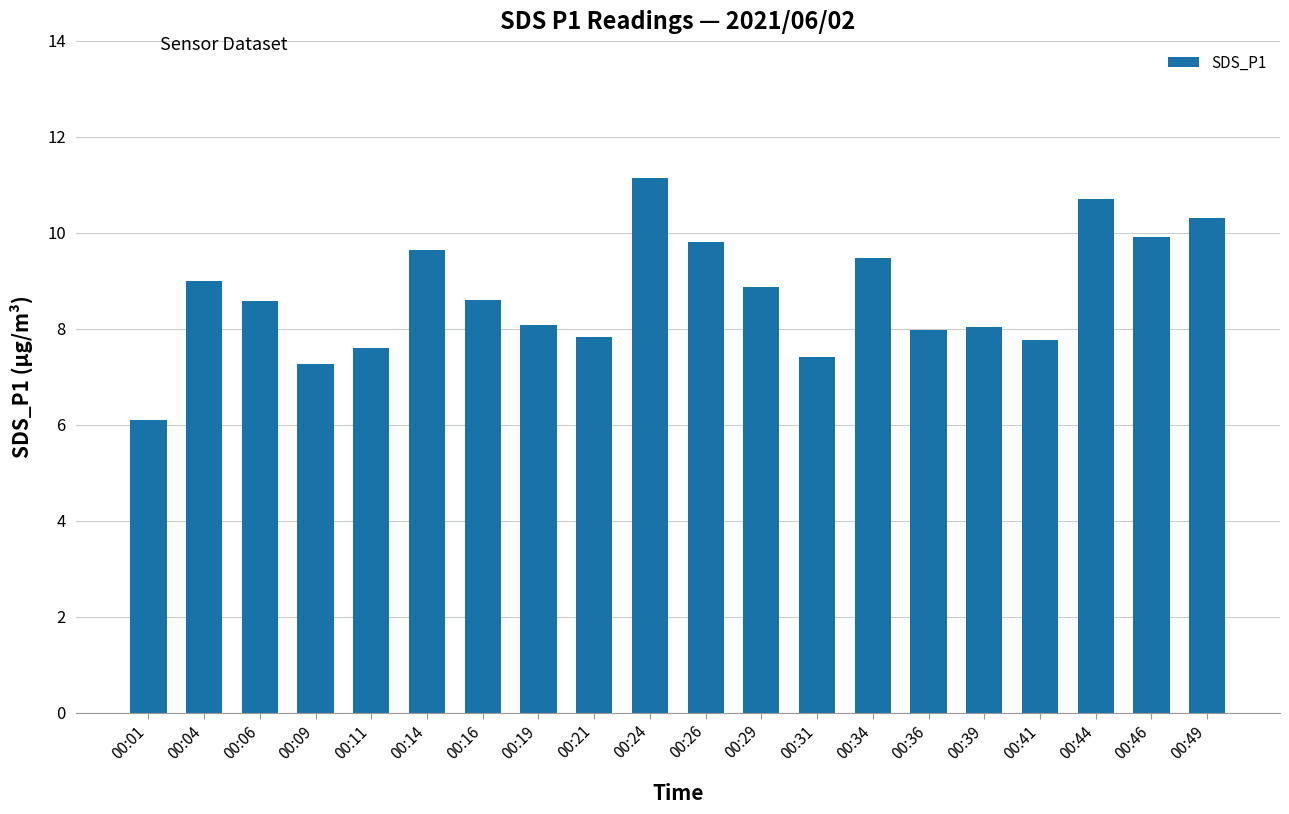

What is the approximate value at 00:49?

10.3